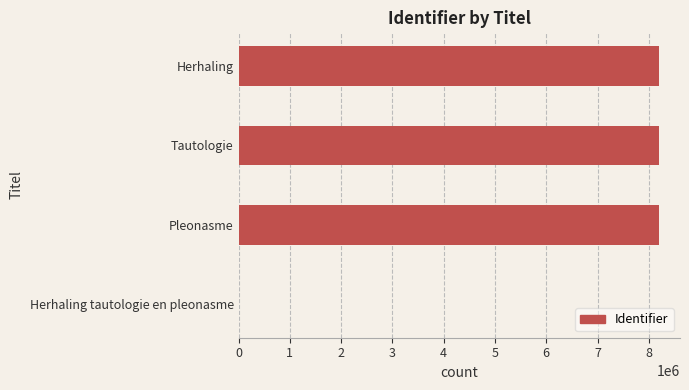

What is the change in value from Herhaling tautologie en pleonasme to Herhaling?

+8198402